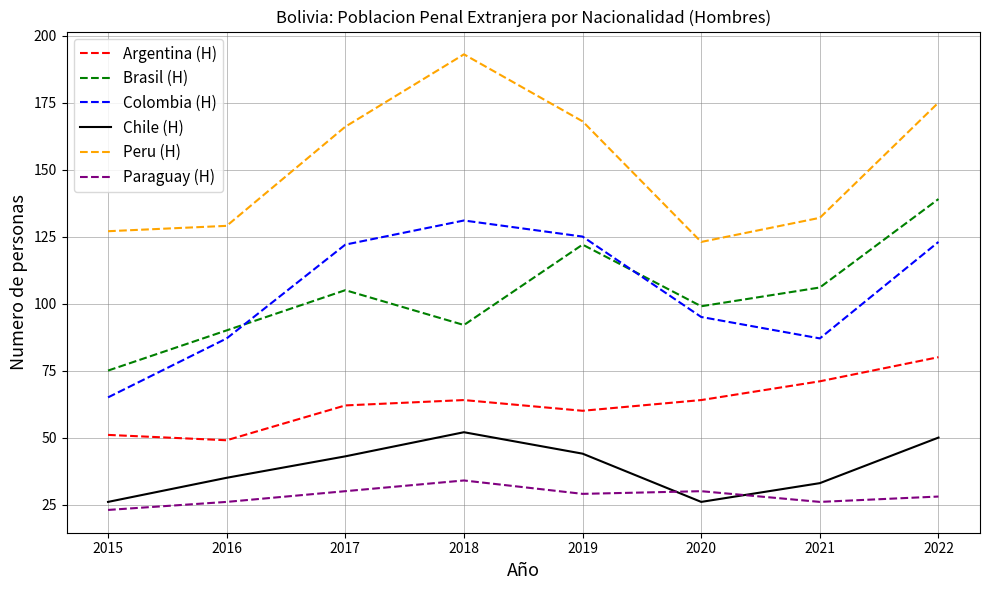

Which category has the lowest value across all series?

2015